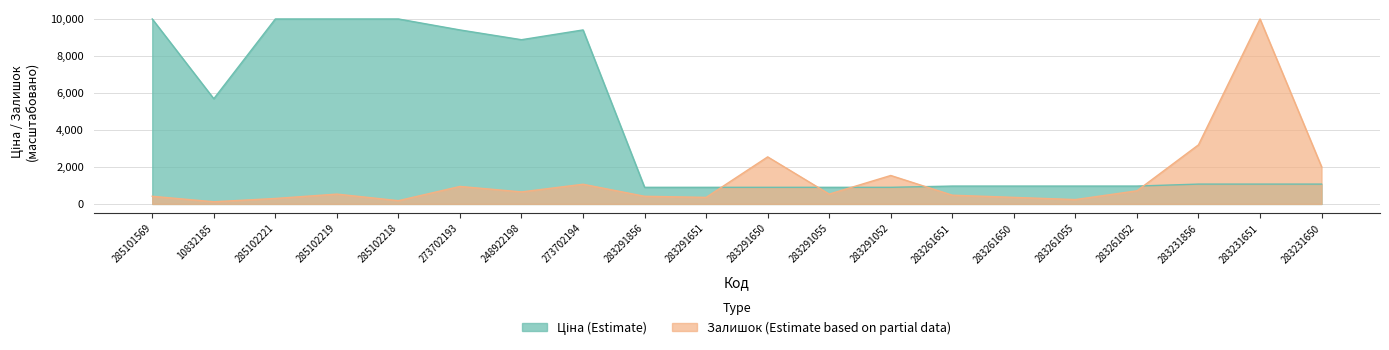

What are all the series names shown in the legend?

Ціна, Залишок